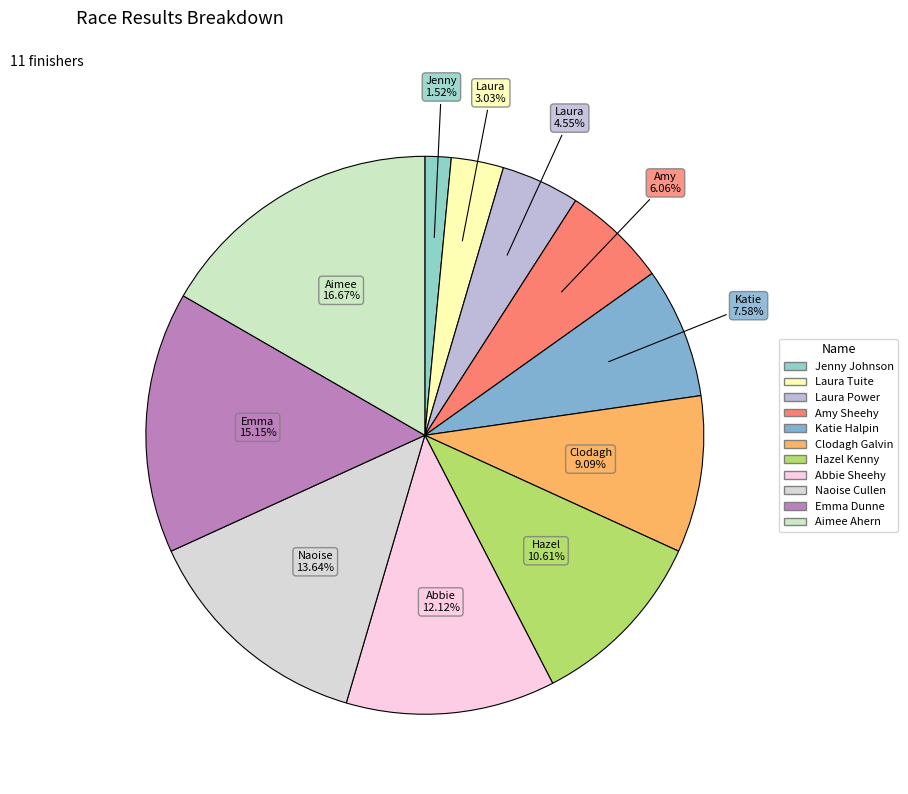

Rank the categories by value from highest to lowest.

Aimee Ahern, Emma Dunne, Naoise Cullen, Abbie Sheehy, Hazel Kenny, Clodagh Galvin, Katie Halpin, Amy Sheehy, Laura Power, Laura Tuite, Jenny Johnson